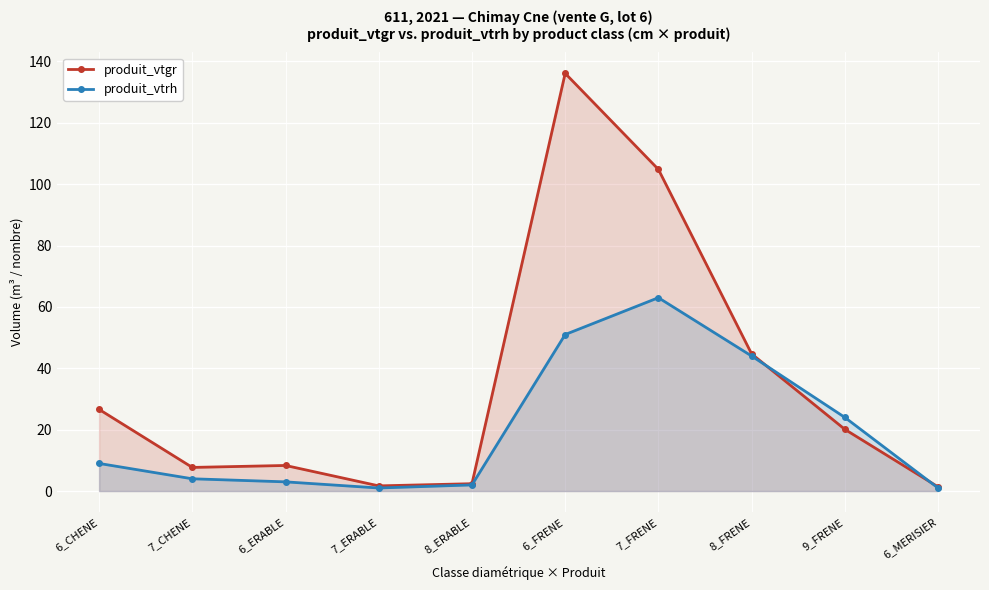

In produit_vtgr, how many points are higher than both neighbors (excluding endpoints)?

2